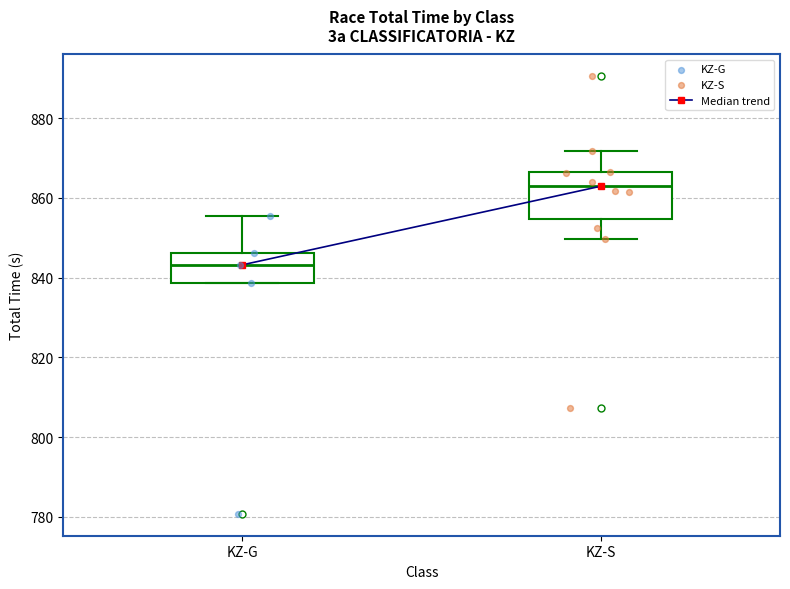

Reading left to right, read every box against the y-axis: the position of its median line, the range the box covers, and the ends of its whiskers. The values are not printed on the chart, so give them approximately, as read against the axis.

KZ-G: median 844, box 838 to 846, whiskers 838 to 856
KZ-S: median 862, box 854 to 866, whiskers 850 to 872